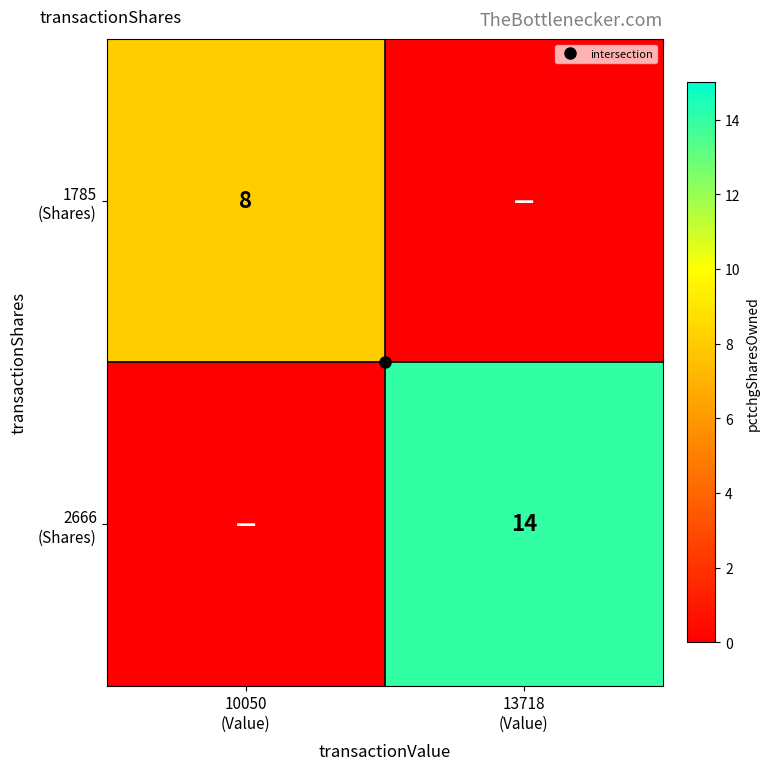

Count the 1785 (Shares) values in the range 0 to 8.

2